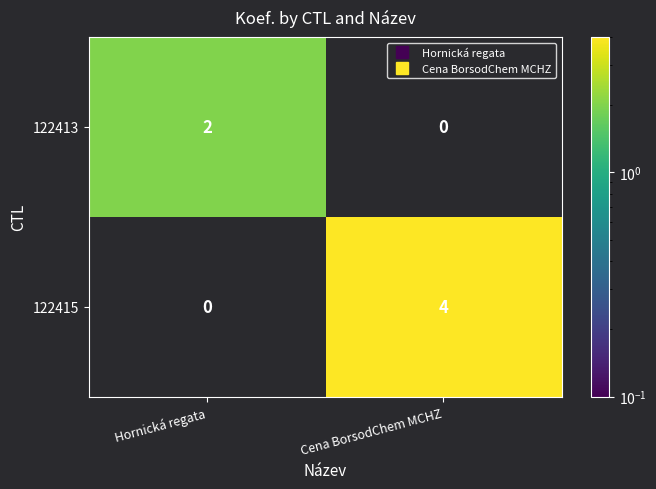

Which category has the highest value across all series?

Cena BorsodChem MCHZ